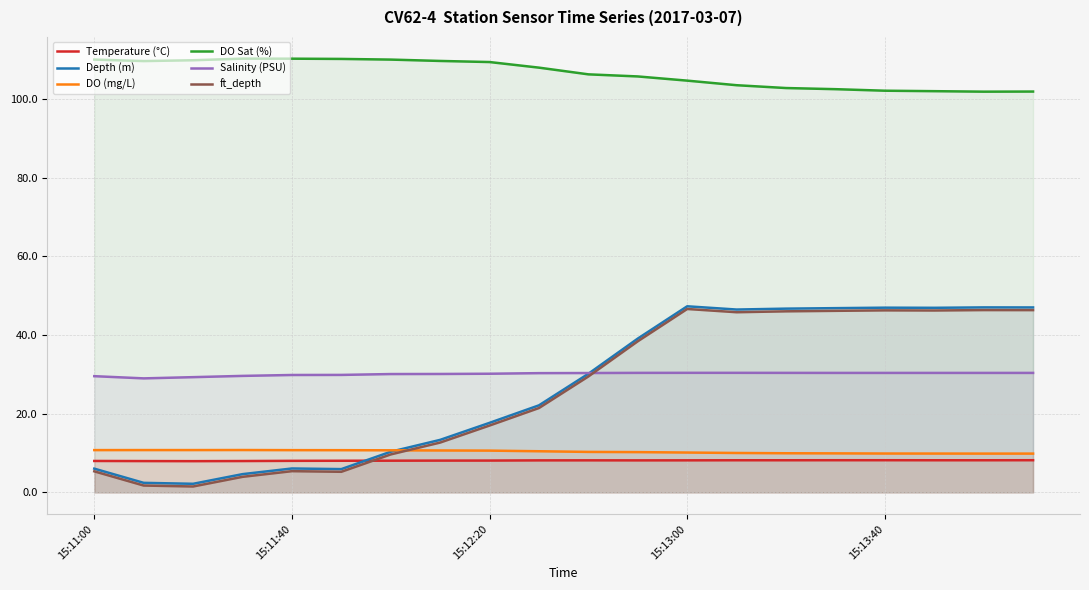

Count the number of categories in the chart.

20